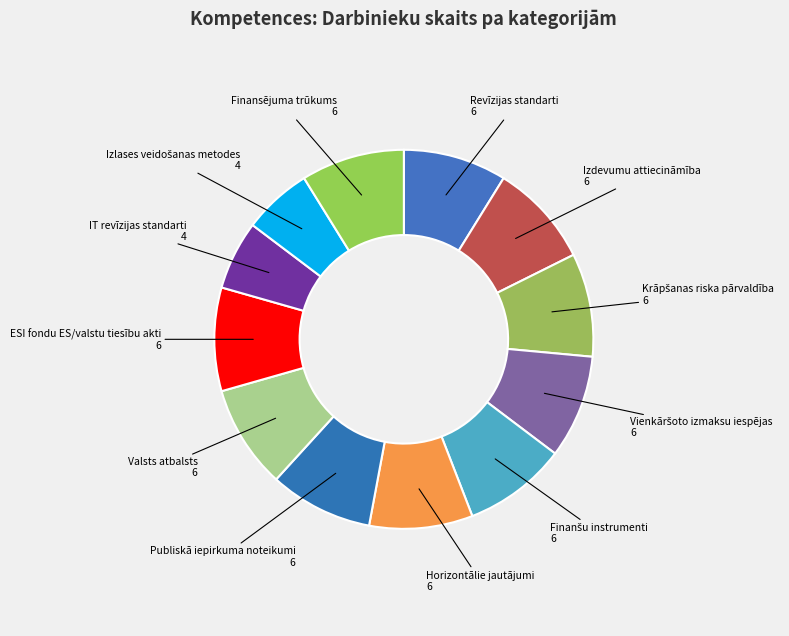

Rank the categories by value from lowest to highest.

IT revīzijas standarti, Izlases veidošanas metodes, Revīzijas standarti, Izdevumu attiecināmība, Krāpšanas riska pārvaldība, Vienkāršoto izmaksu iespējas, Finanšu instrumenti, Horizontālie jautājumi, Publiskā iepirkuma noteikumi, Valsts atbalsts, ESI fondu ES/valstu tiesību akti, Finansējuma trūkums